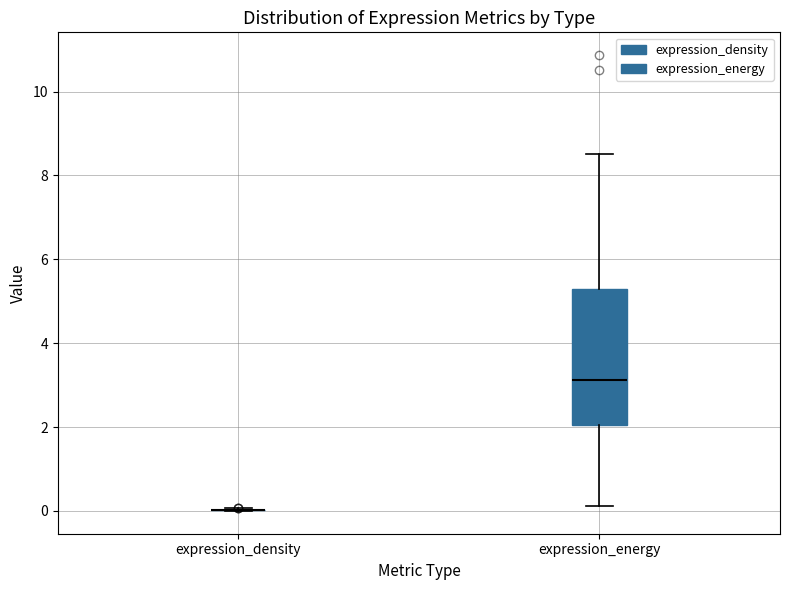

Reading left to right, transcribe this box plot: for each box, give where its median line is, the range the box spans, and where its two whiskers end, as read against the y-axis. The values are not printed on the chart, so give them approximately, as read against the axis.

expression_density: box collapsed to a line at 0.0, whiskers 0.0 to 0.0
expression_energy: median 3.2, box 2.0 to 5.2, whiskers 0.2 to 8.6